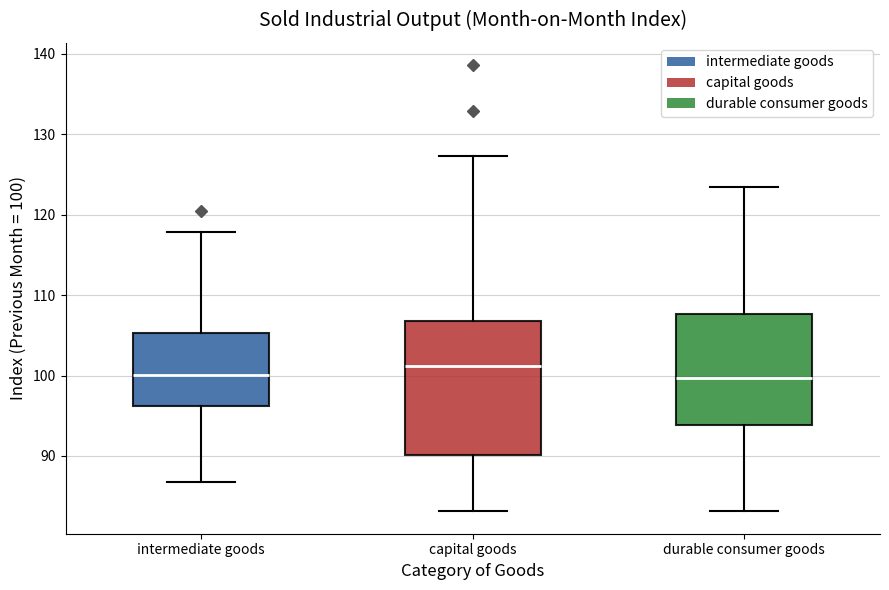

Where is the upper edge of the box for capital goods on the y-axis? The values are not printed on the chart, so give them approximately, as read against the axis.

107